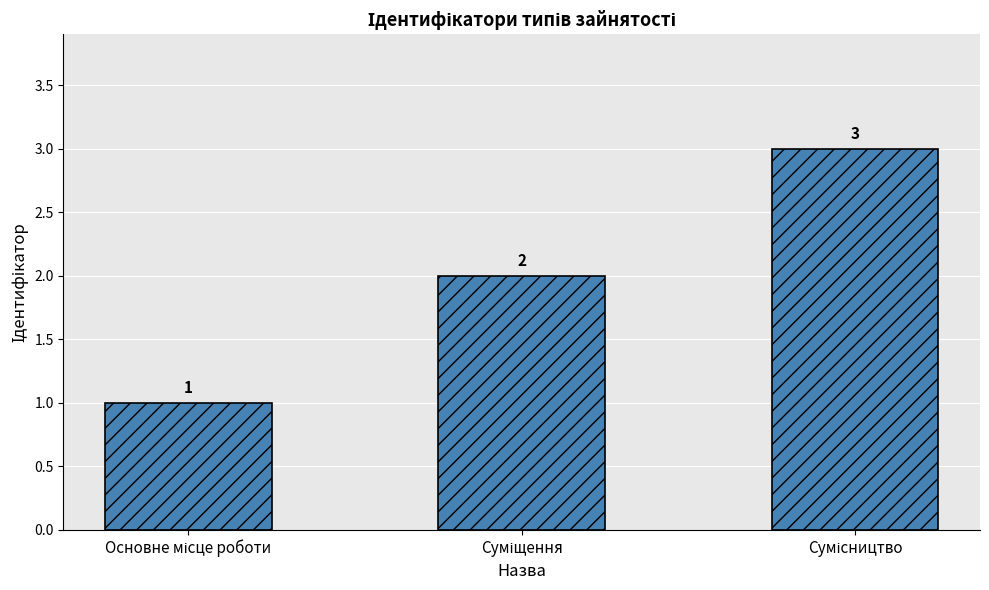

How many values are between 1 and 3?

3